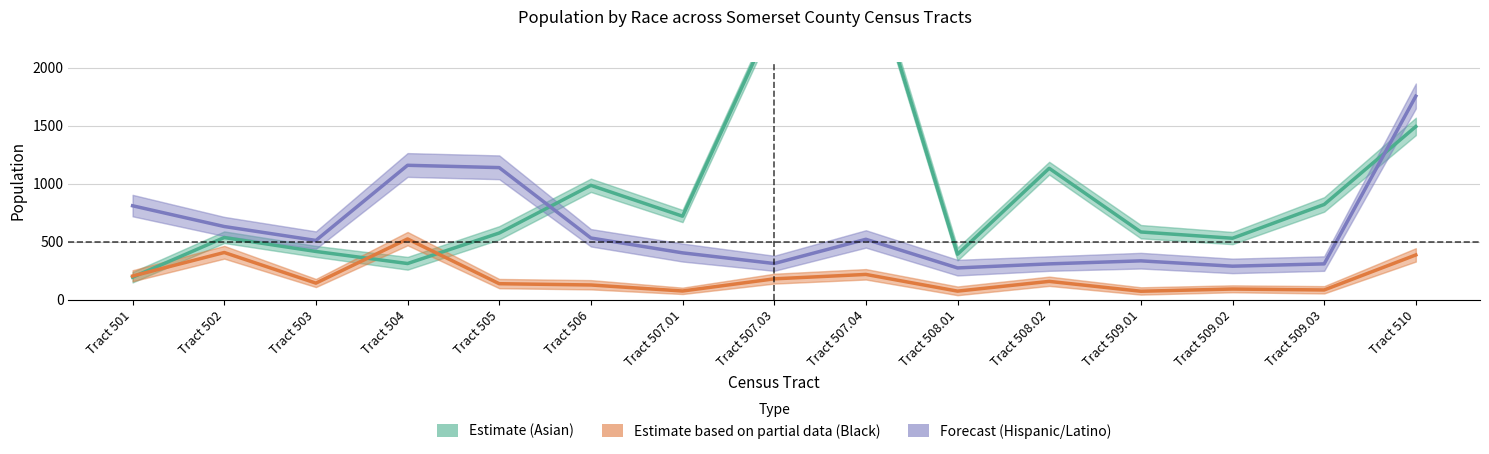

Is this an area chart (filled region under the line)?

No